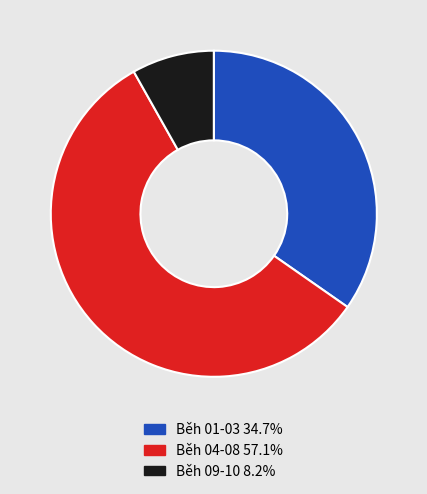

Which slice is the smallest?

Běh 09-10